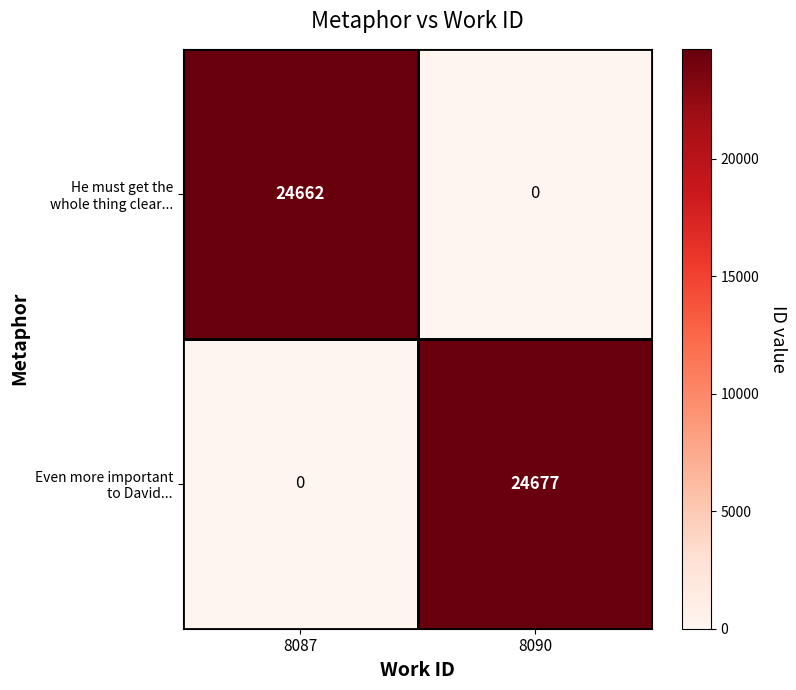

At which category is the sum across all series the highest?

8090